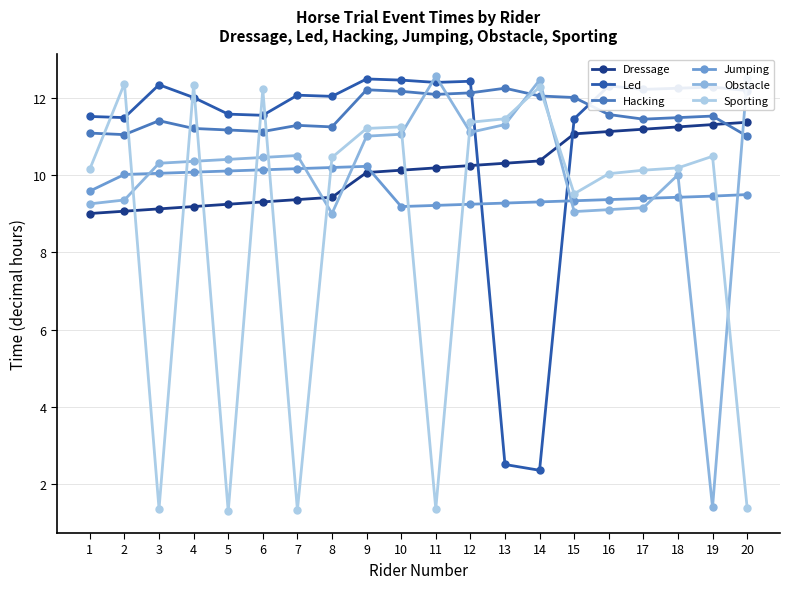

Read the Led value at 5.

11.6